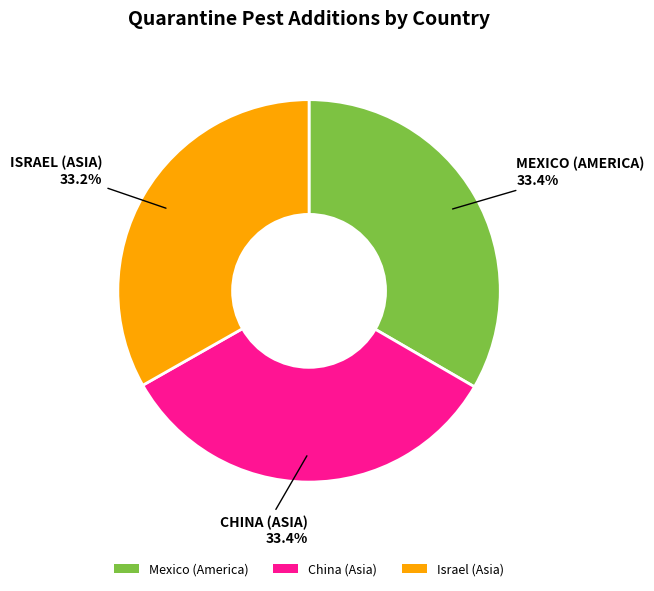

To the nearest percent, what is the combined percentage of Mexico (America) and Israel (Asia)?

67%